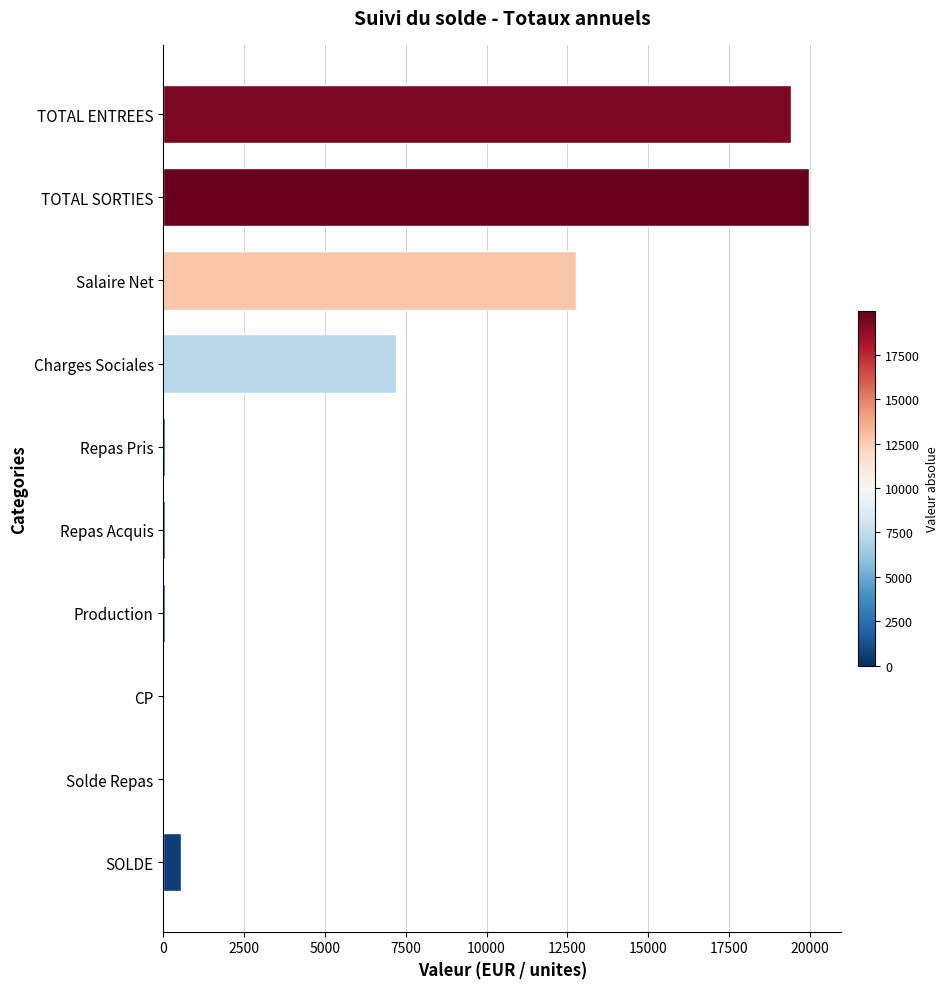

What is the greatest value displayed?

19977.9